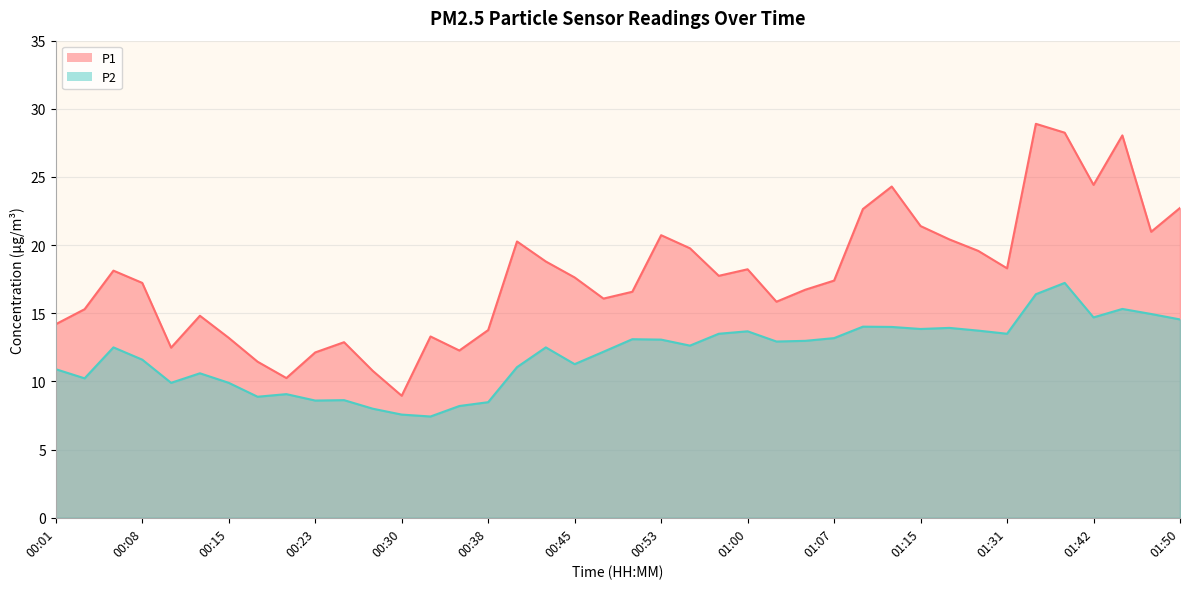

Which series has the widest spread of values?

P1